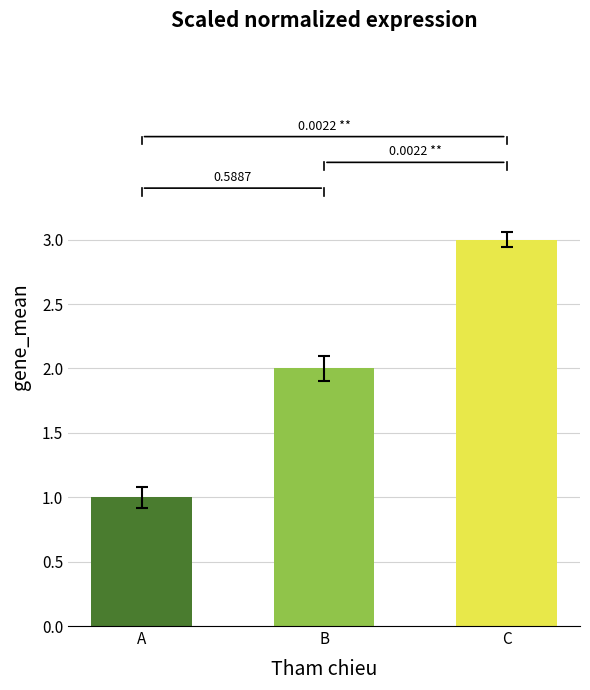

Reading left to right, transcribe all the data shown in this chart.

A=1	B=2	C=3